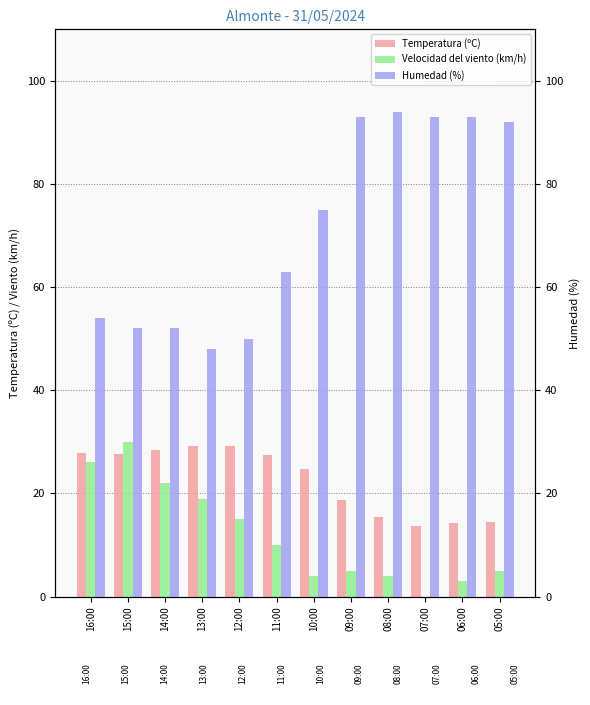

Reading left to right, transcribe all the data shown in this chart.

Temperatura (ºC): 16:00=27.9	15:00=27.6	14:00=28.5	13:00=29.1	12:00=29.2	11:00=27.5	10:00=24.7	09:00=18.7	08:00=15.4	07:00=13.6	06:00=14.2	05:00=14.4
Velocidad del viento (km/h): 16:00=26.0	15:00=30.0	14:00=22.0	13:00=19.0	12:00=15.0	11:00=10.0	10:00=4.0	09:00=5.0	08:00=4.0	07:00=0.0	06:00=3.0	05:00=5.0
Humedad (%): 16:00=54.0	15:00=52.0	14:00=52.0	13:00=48.0	12:00=50.0	11:00=63.0	10:00=75.0	09:00=93.0	08:00=94.0	07:00=93.0	06:00=93.0	05:00=92.0